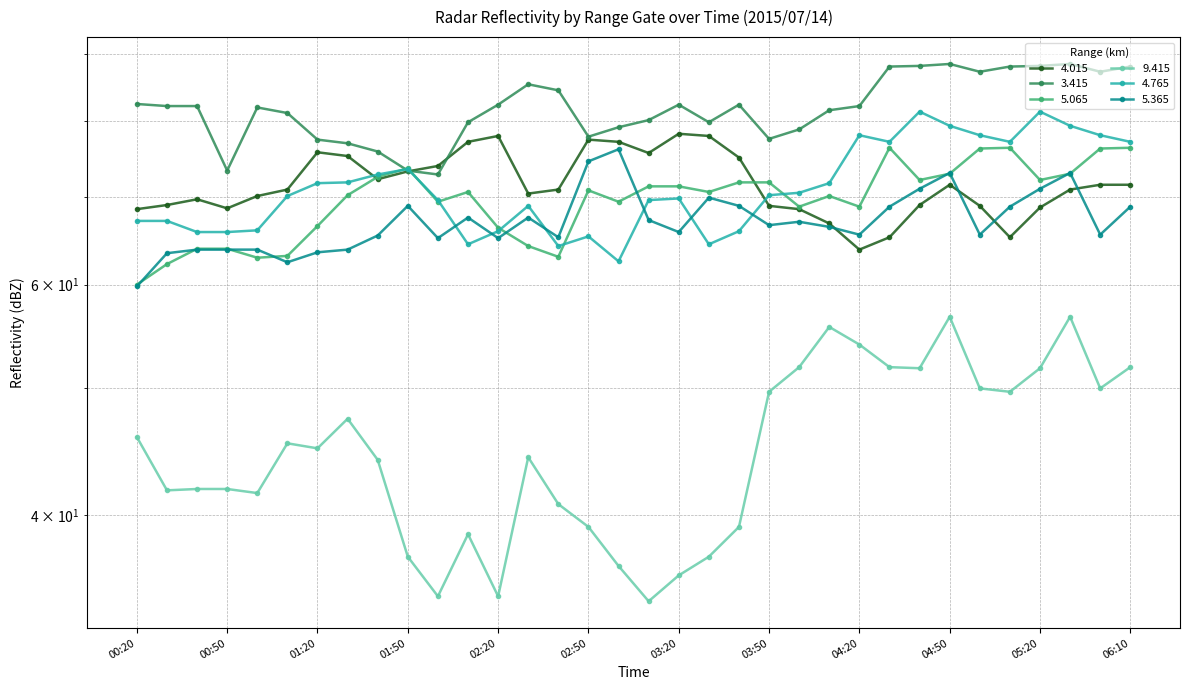

After their last crossing, which series has the higher values: 5.065 or 3.415?

3.415